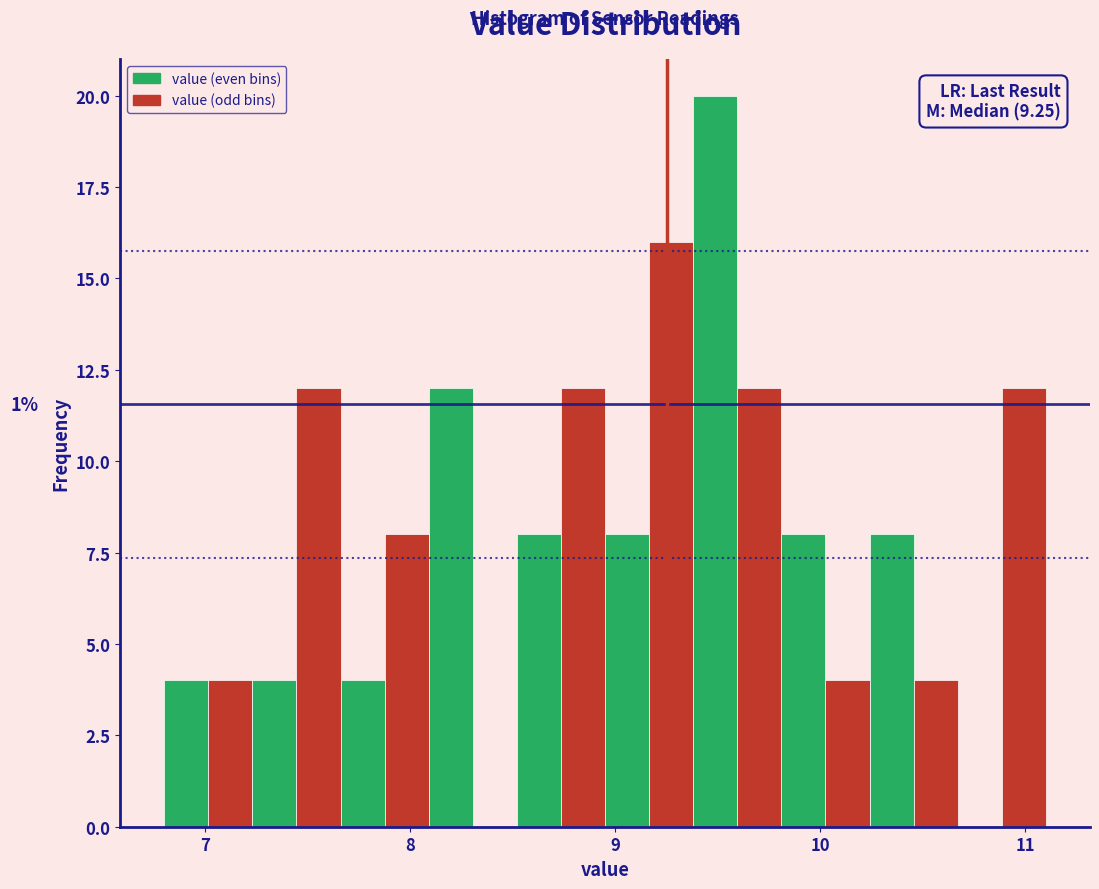

Read against the x-axis, roughly where is the centre of the tallest bar?

9.5